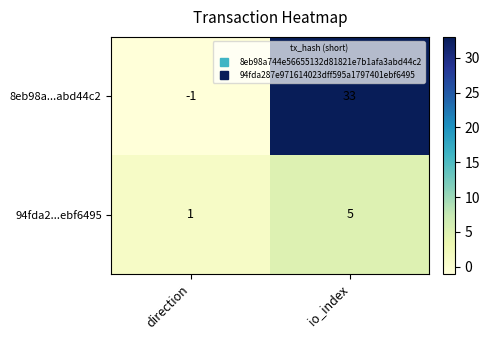

Is it true that 94fda2...ebf6495 equals 1 at direction?

True